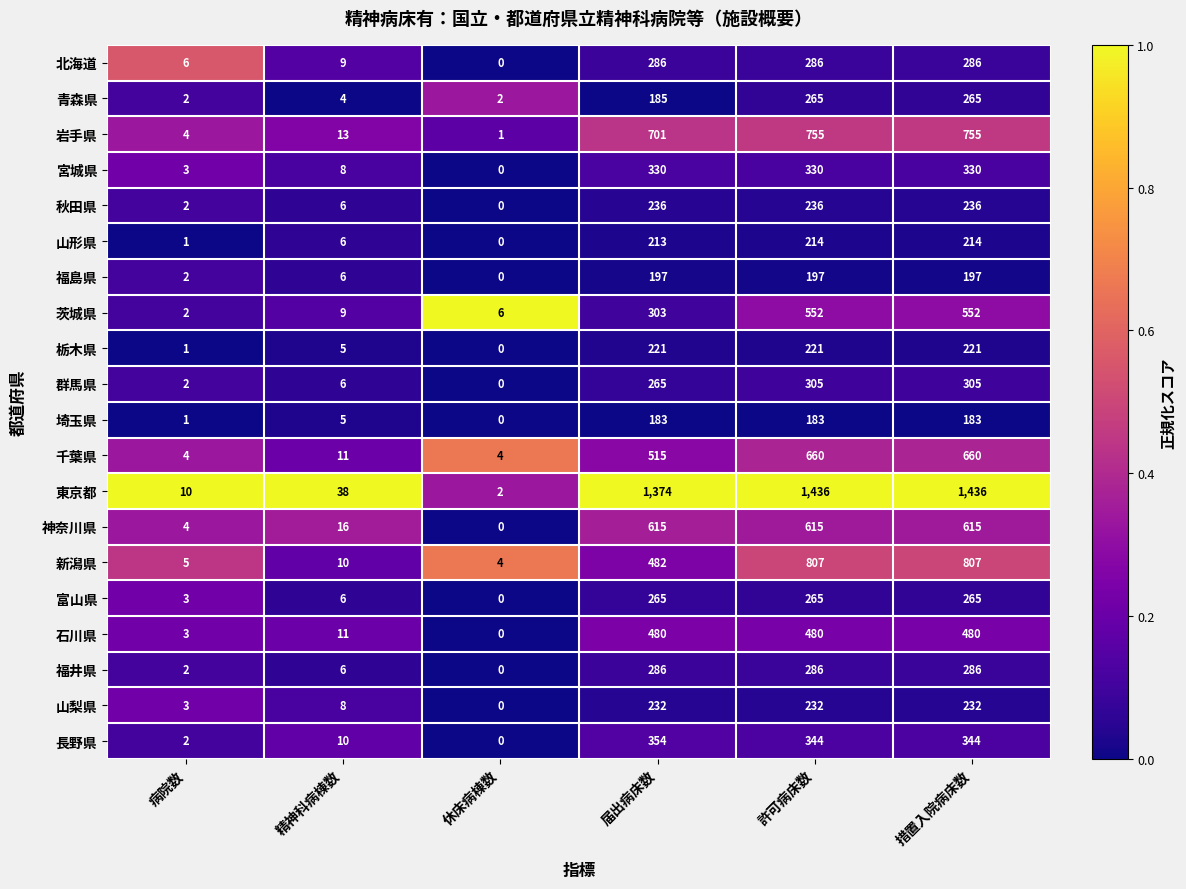

Is it true that 富山県 equals 74 at 措置入院病床数?

False